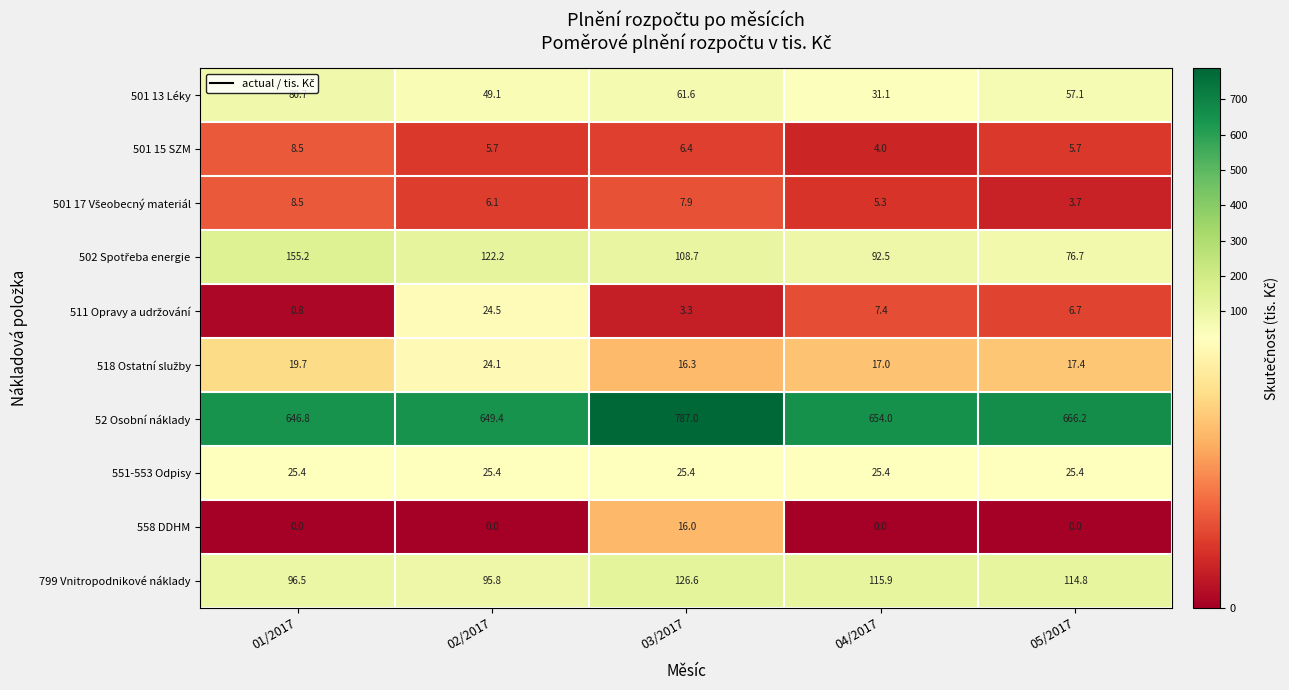

What is the spread (max minus min) of values at 05/2017?

666.2